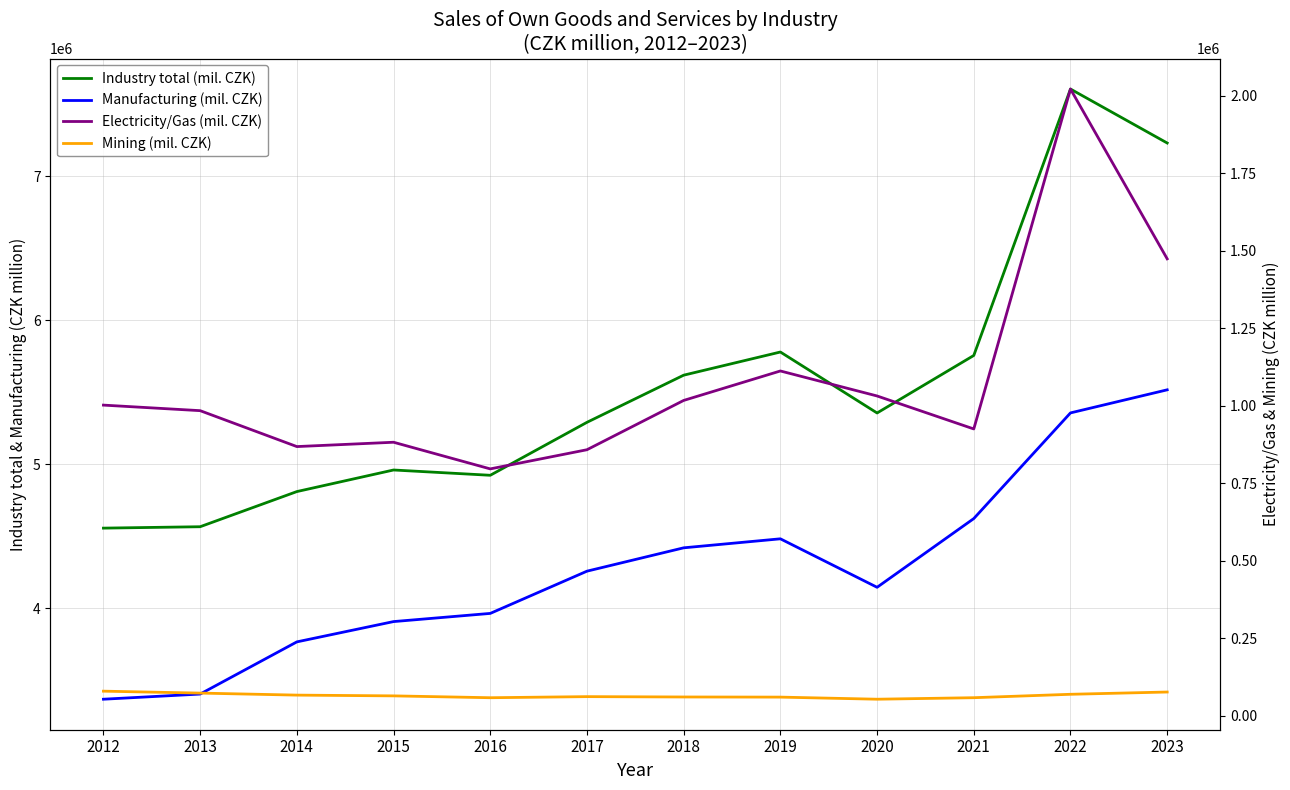

True or false: Mining (mil. CZK) has a value of 73185 at 2013.

True